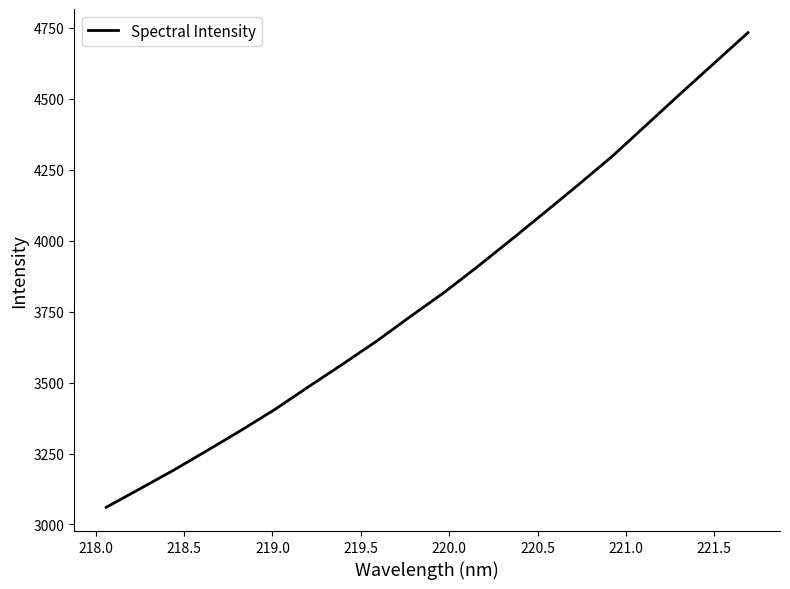

What is the difference between the maximum and minimum values?

1672.0